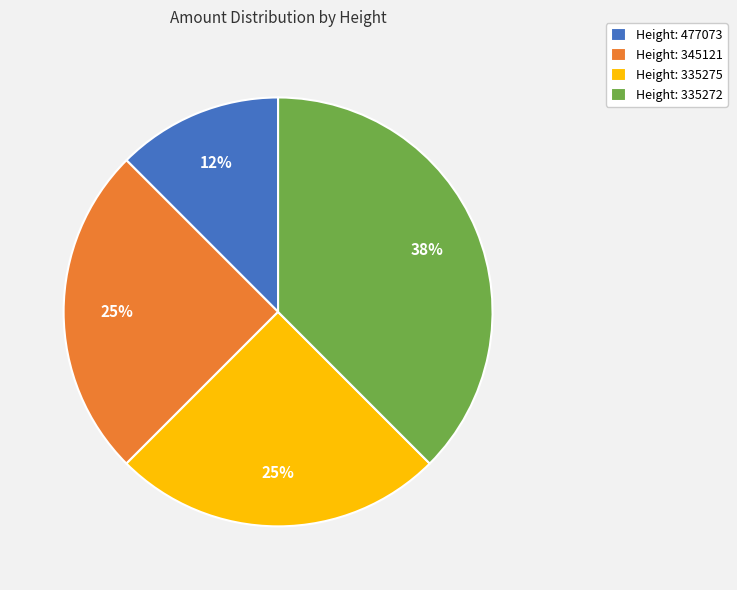

Do Height: 345121 and Height: 477073 together represent more than half of the pie?

No